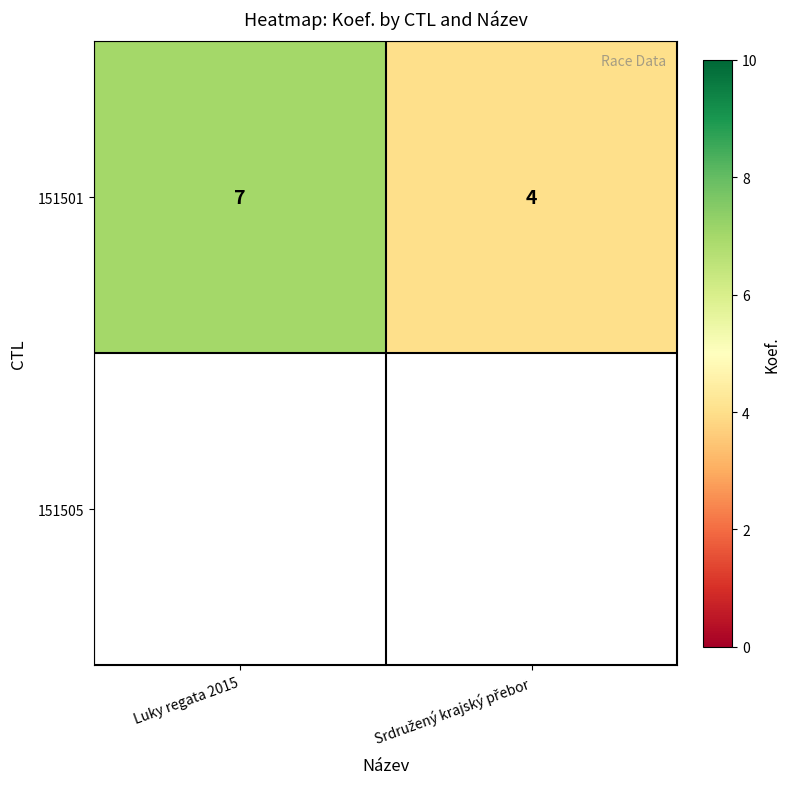

Rank the categories by value from lowest to highest.

Srdružený krajský přebor, Luky regata 2015